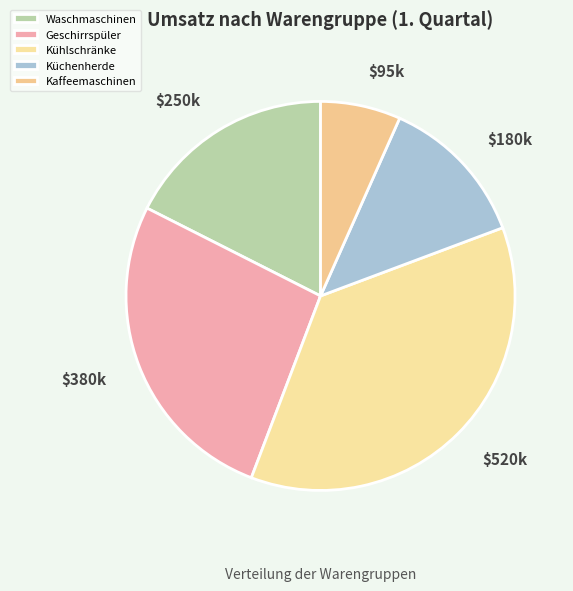

Count the number of slices in the pie.

5